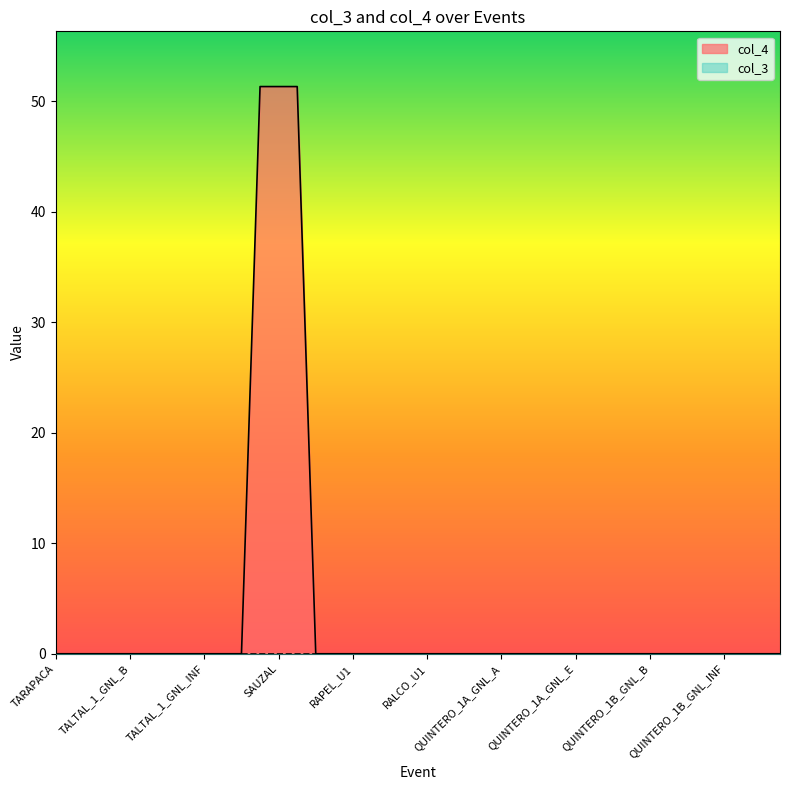

Does the chart display data point markers on the line(s)?

No